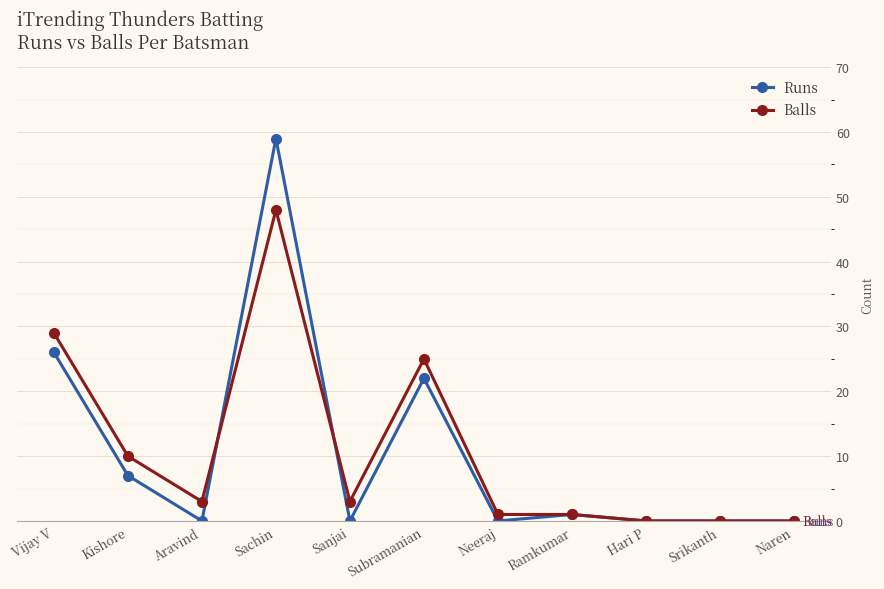

Rank the series by their maximum value, from highest to lowest.

Runs, Balls